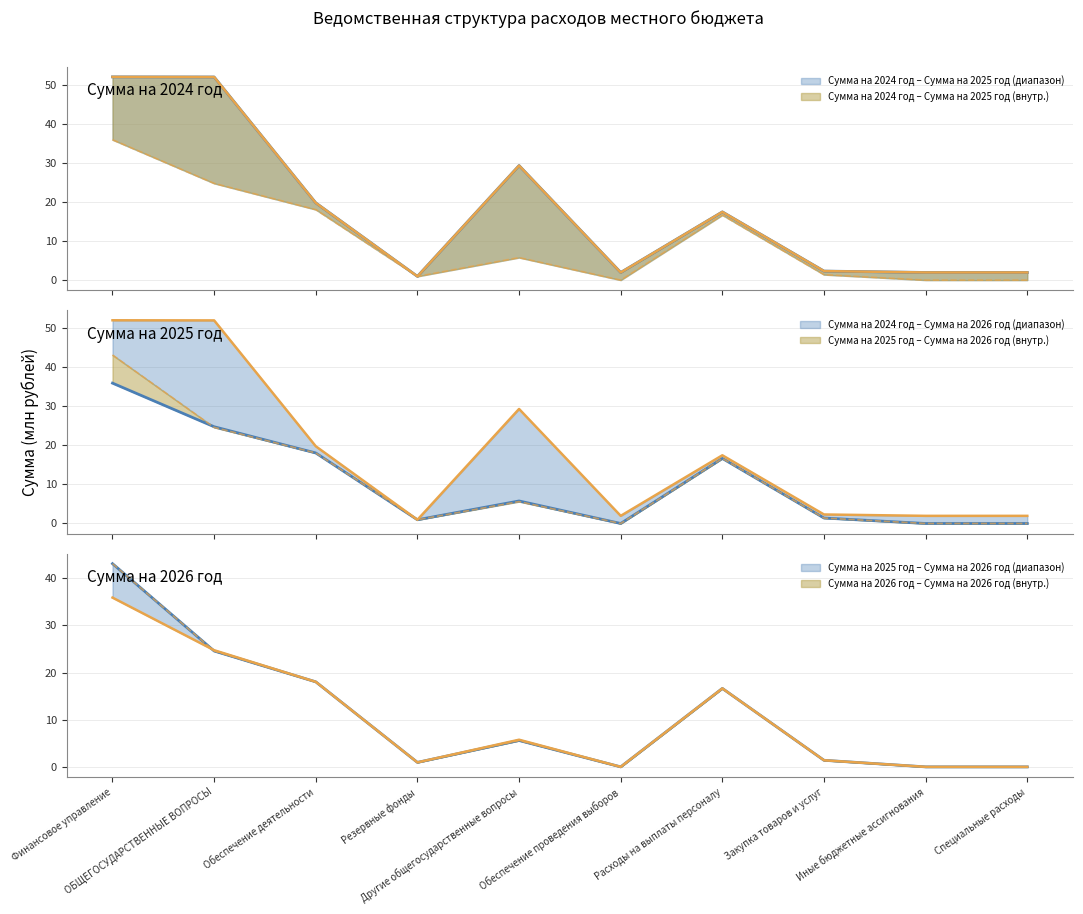

The value of Сумма на 2025 год at Расходы на выплаты персоналу is 27.4. True or false?

False